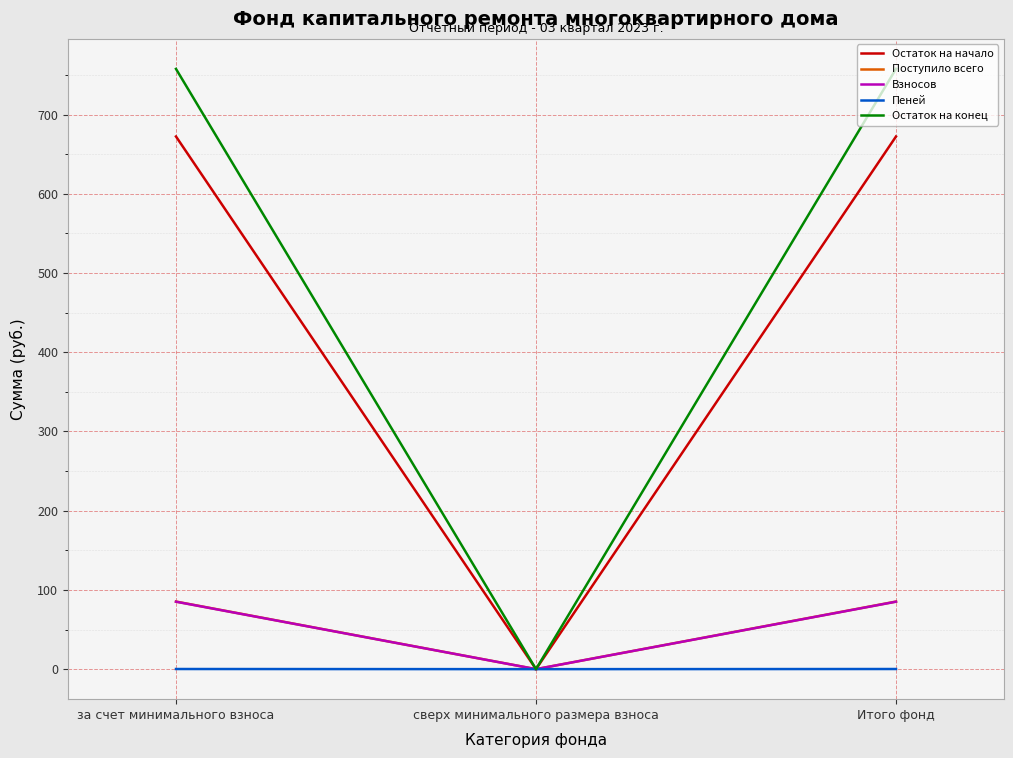

What is the maximum value shown in the chart?

757.6